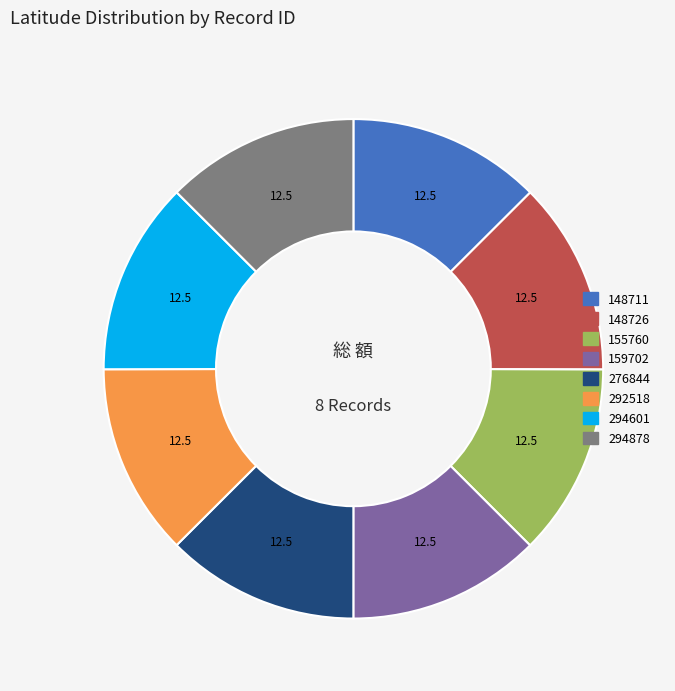

True or false: 155760 accounts for 2% of the total.

False